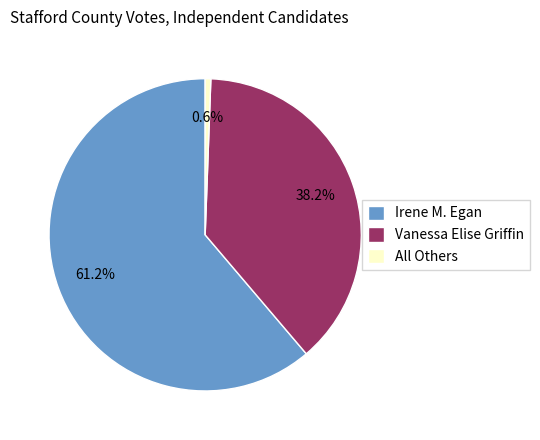

Is there any slice that represents more than half of the pie?

Yes